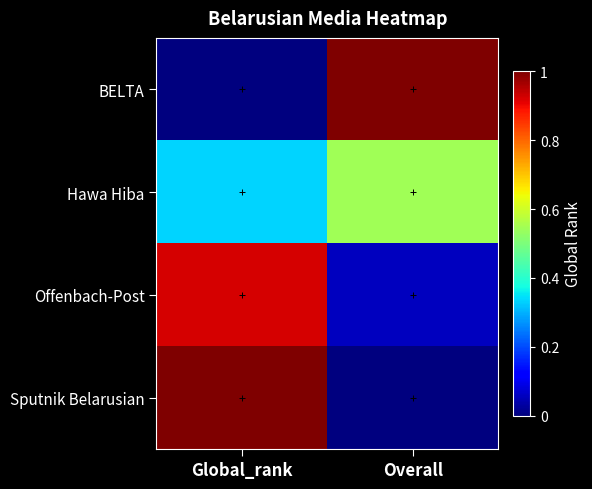

Which series has the widest spread of values?

BELTA